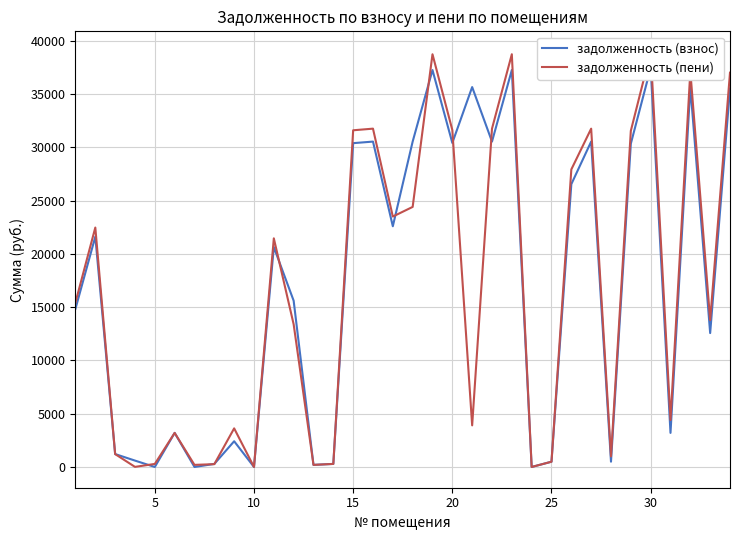

After their last crossing, which series has the higher values: задолженность (взнос) or задолженность (пени)?

задолженность (пени)